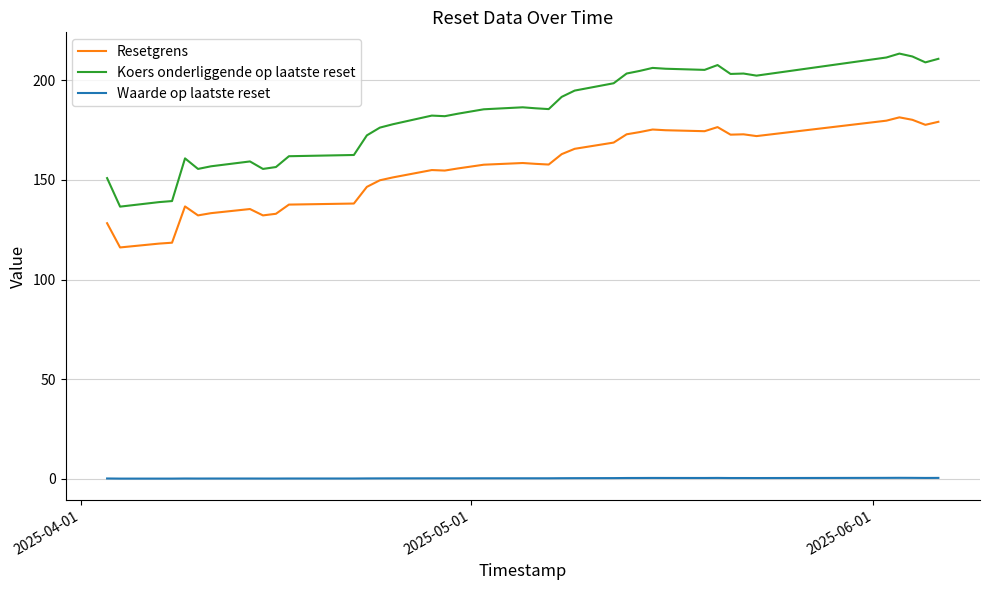

Which series has the widest spread of values?

Koers onderliggende op laatste reset